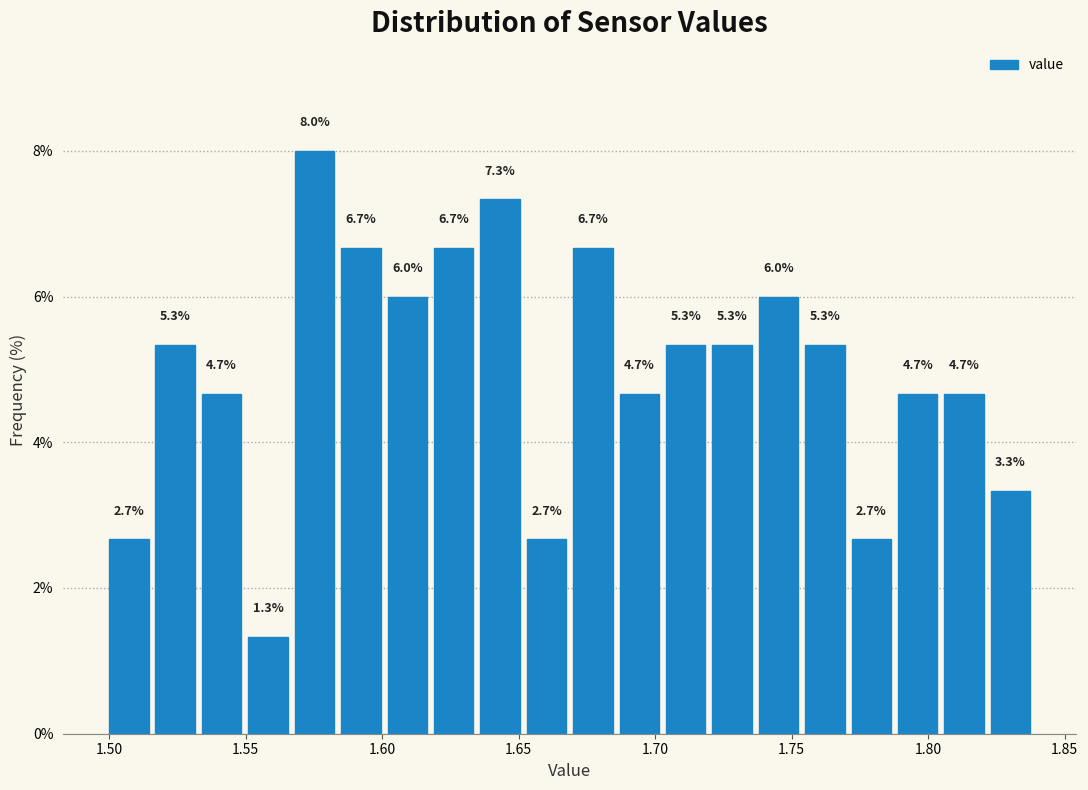

Read against the x-axis, roughly where is the centre of the tallest bar?

1.575